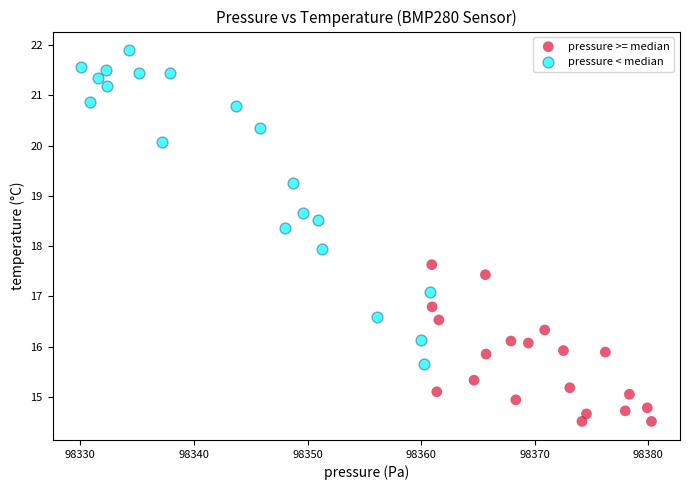

Which series contains the highest Y value?

pressure < median